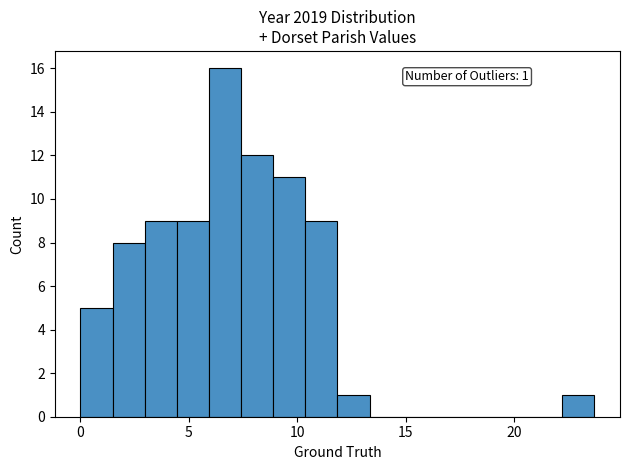

Read against the x-axis, roughly where is the centre of the tallest bar?

6.5